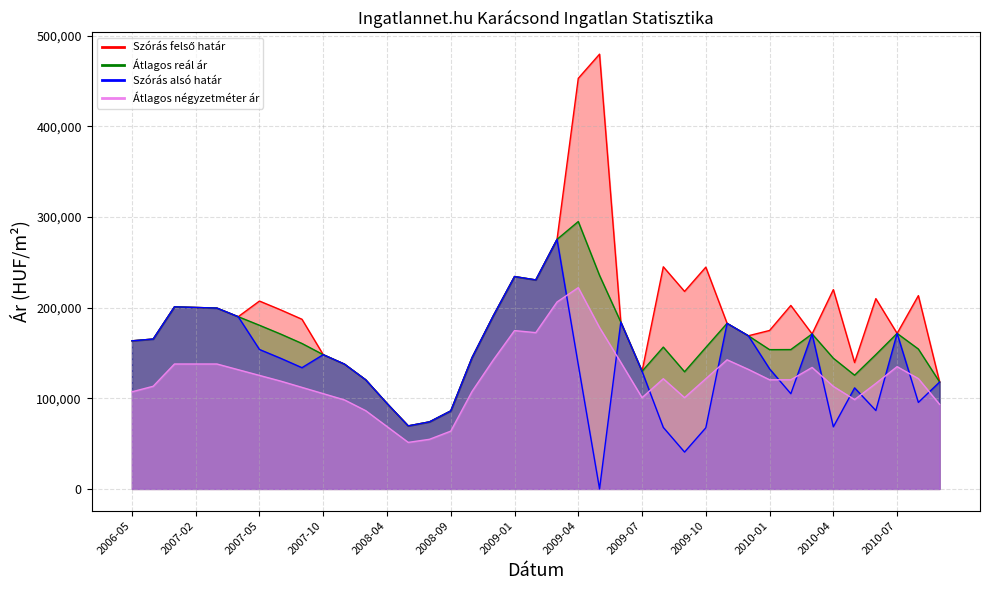

True or false: Átlagos négyzetméter ár and Átlagos reál ár cross at least once.

False